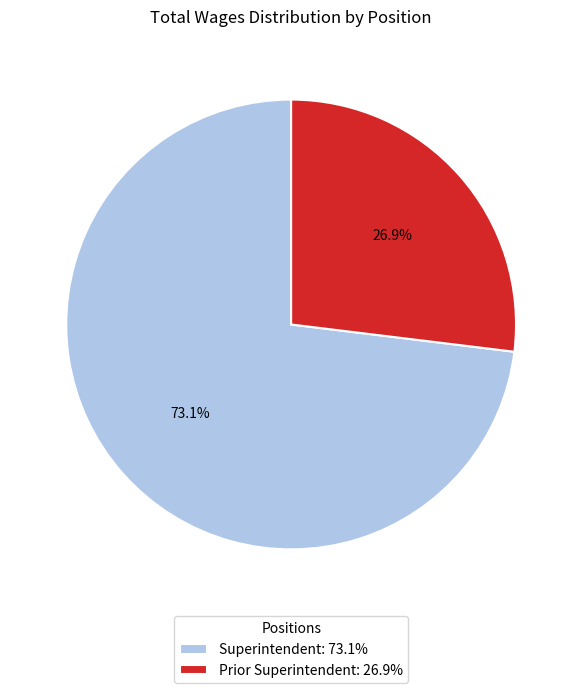

To the nearest percent, what is the difference between the Superintendent and Prior Superintendent slice percentages?

46%